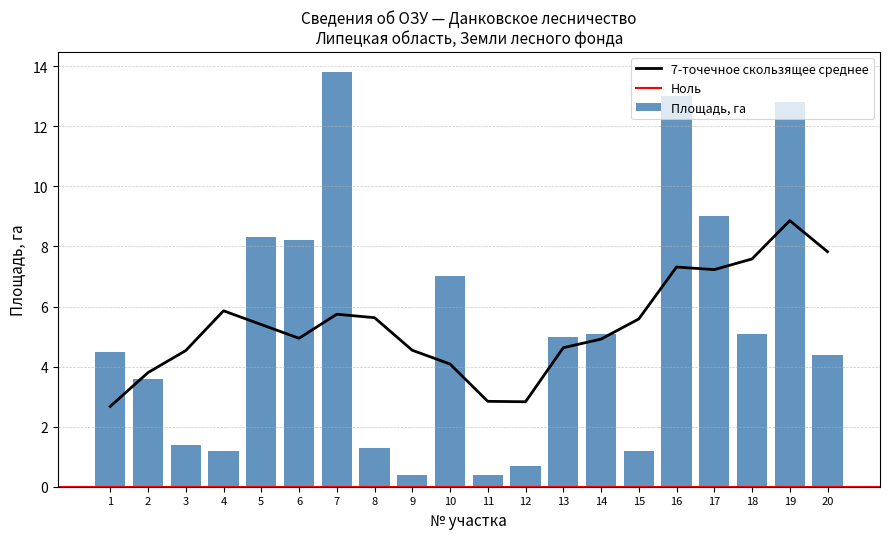

The value at 17 is 9.0. True or false?

True